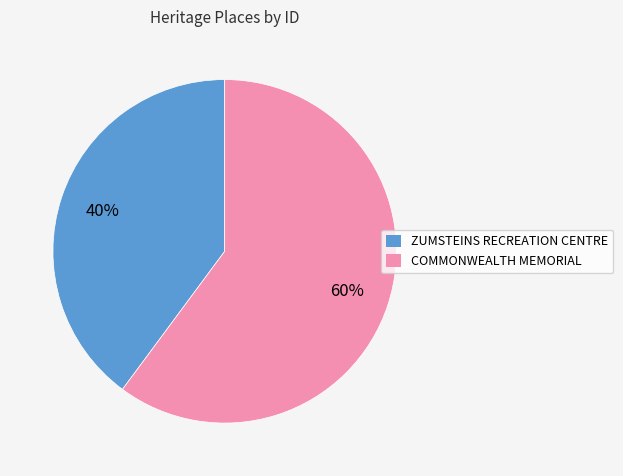

What is the majority slice?

COMMONWEALTH MEMORIAL